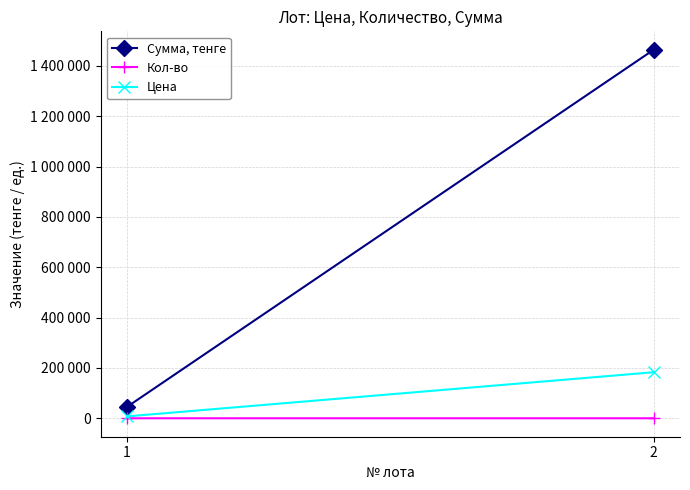

Read the Цена value at 1.

7500